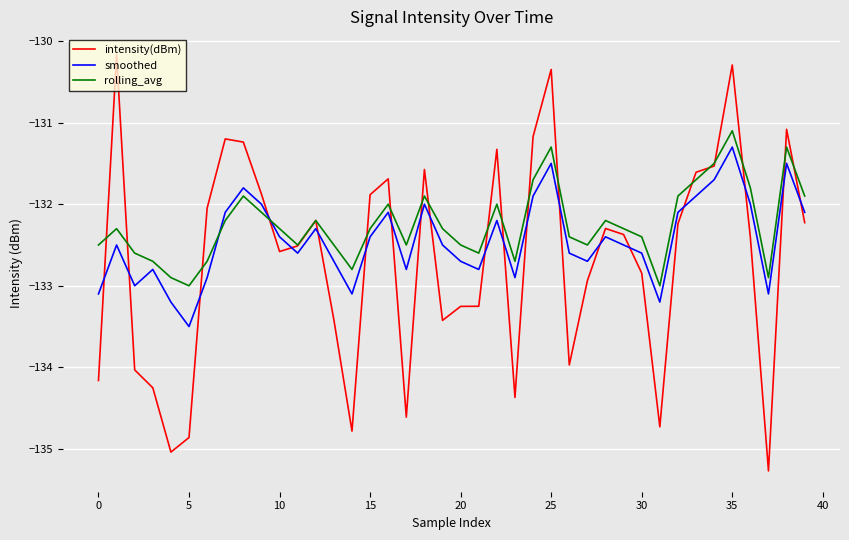

Which series has the widest spread of values?

intensity(dBm)